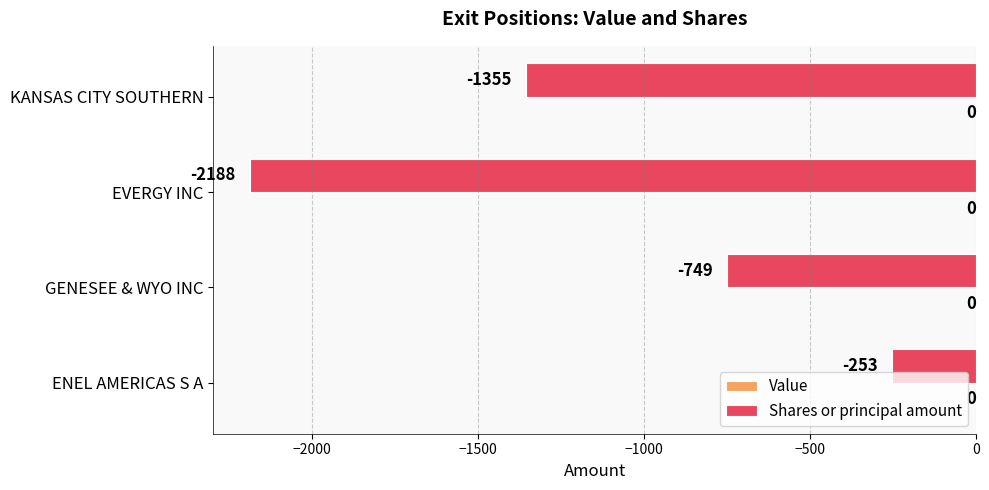

Which label corresponds to the smallest value in the chart?

EVERGY INC